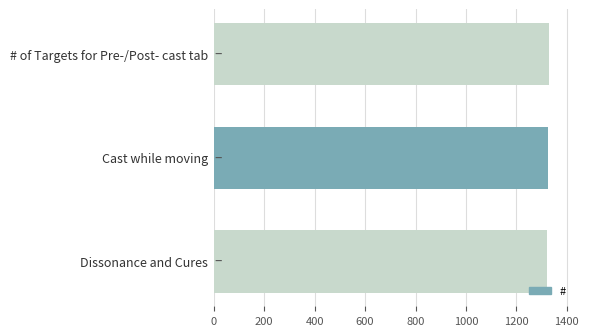

What is the ratio of the value at Dissonance and Cures to the value at Cast while moving?

1.0